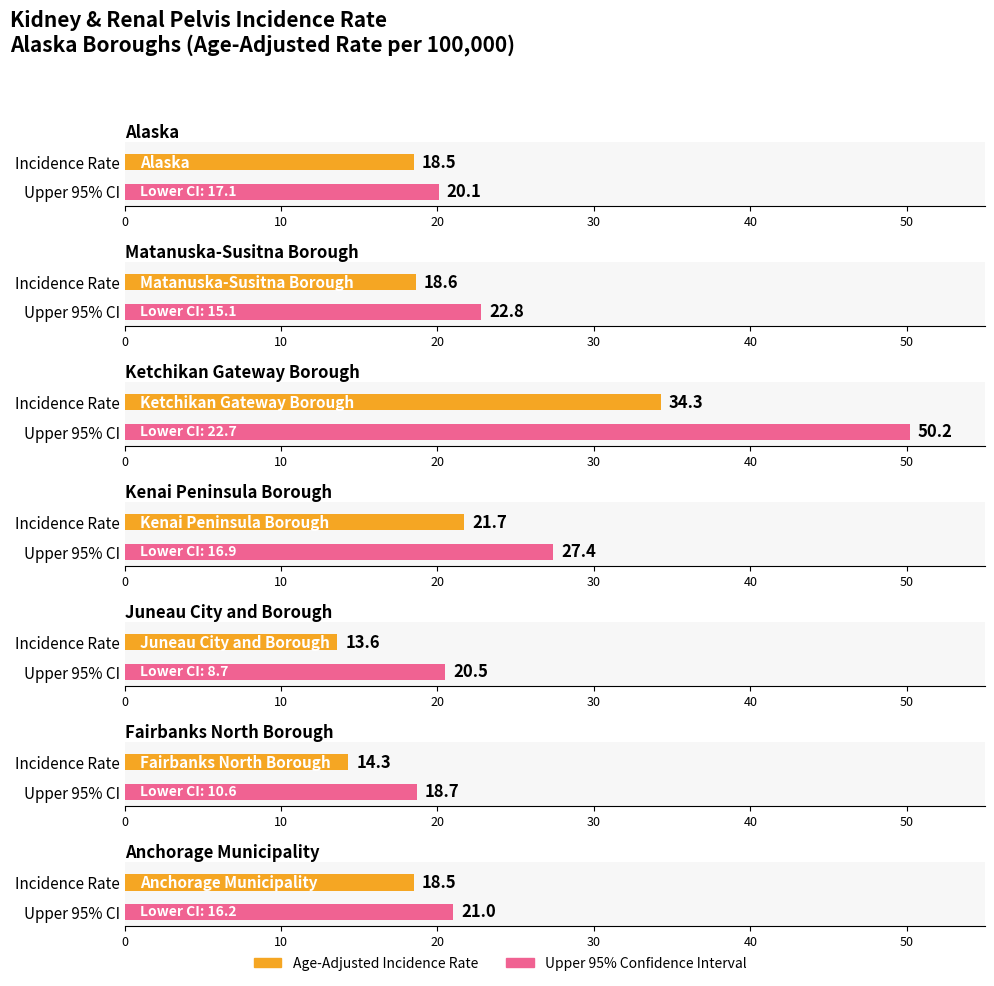

List the labels in order of Lower 95% CI value, smallest first.

Juneau City and Borough, Fairbanks North Borough, Matanuska-Susitna Borough, Anchorage Municipality, Kenai Peninsula Borough, Alaska, Ketchikan Gateway Borough